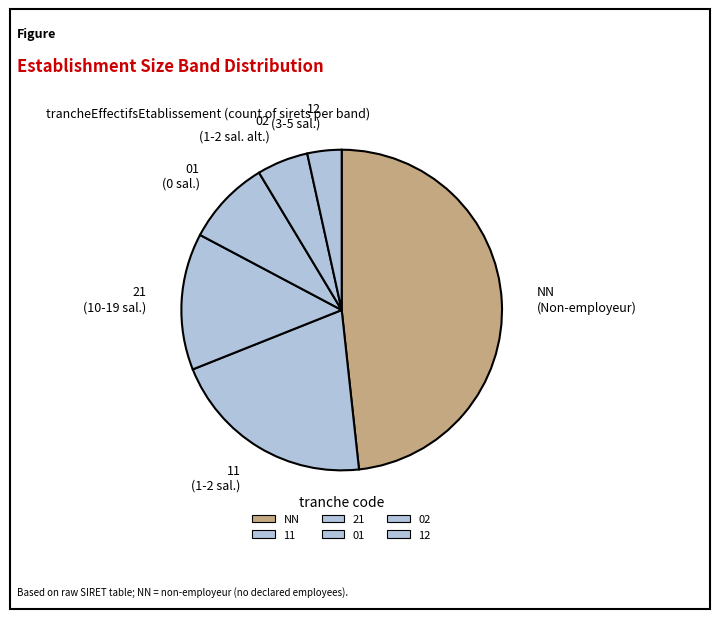

Which has a higher value, 02 or NN?

NN